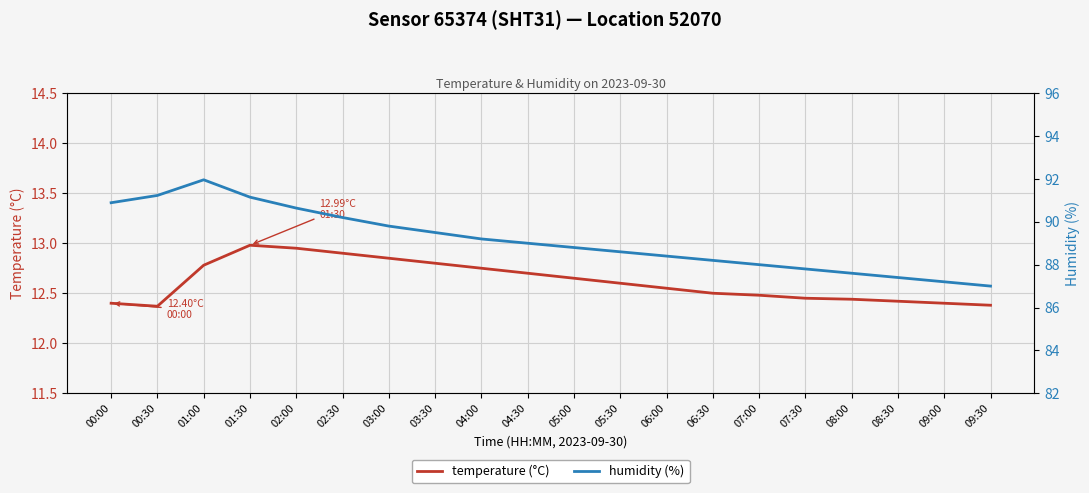

What is the value of the humidity (%) point at the 6th from the left?

90.2